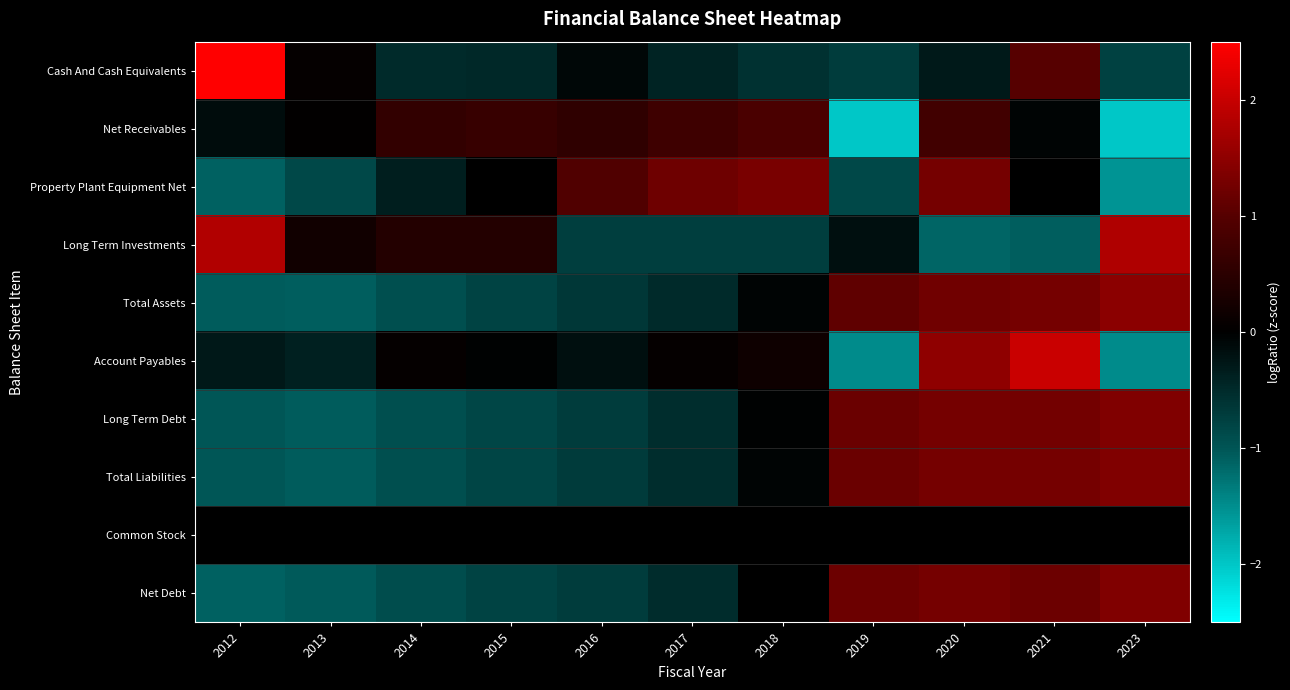

At how many categories does at least one series exceed -1?

11